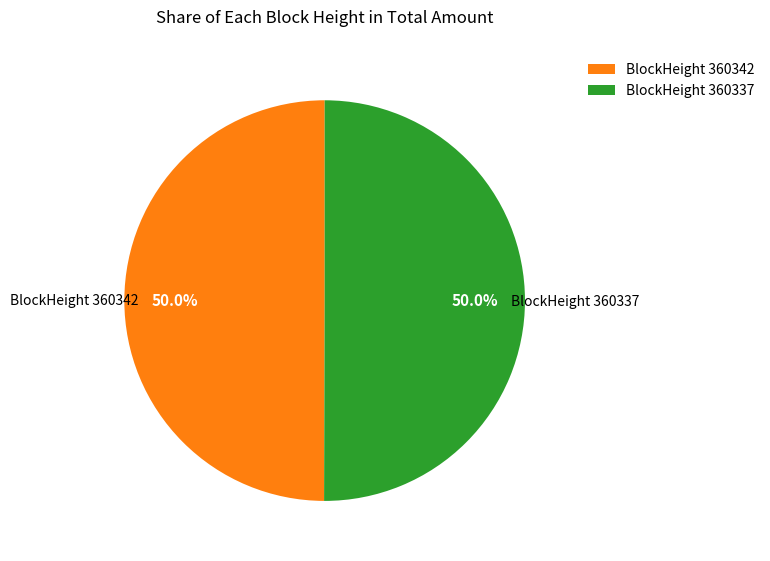

Combined, do BlockHeight 360337 and BlockHeight 360342 account for over 50%?

Yes